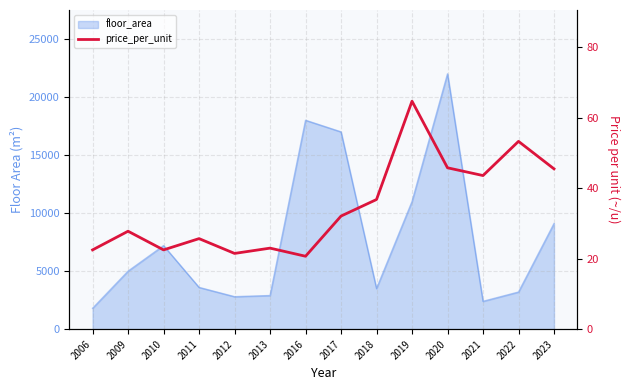

What is the change in value from 2013 to 2021?

+20.6